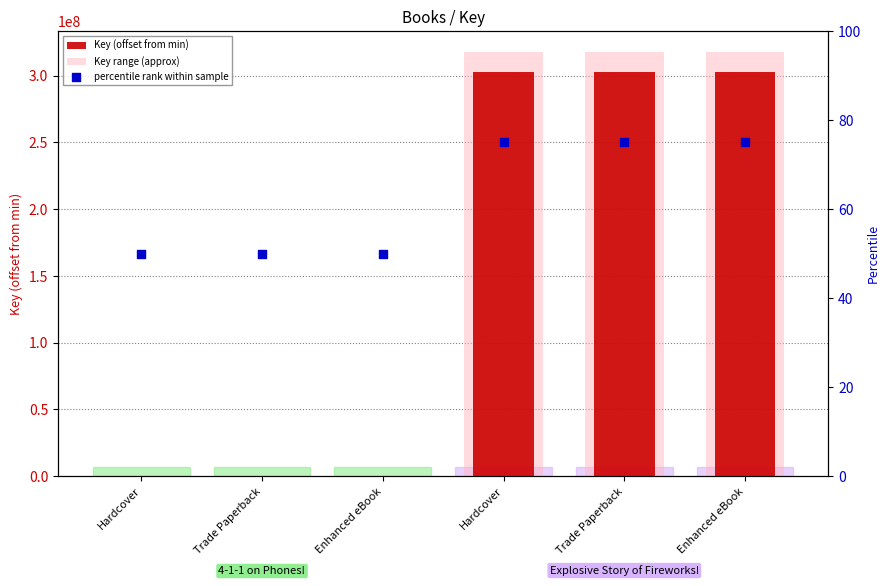

At how many categories does at least one series exceed 298797622?

3